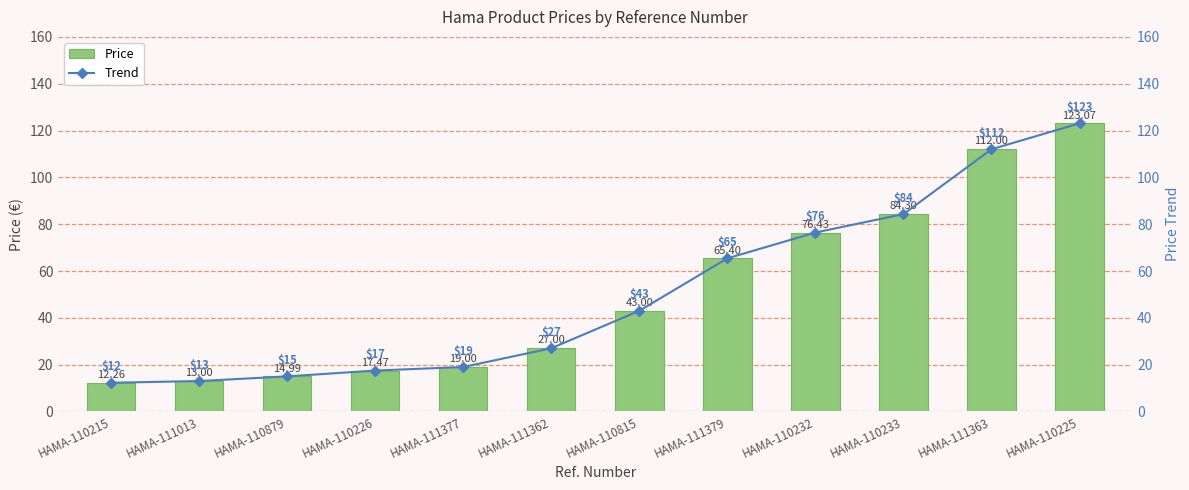

What is the difference between the second highest and minimum values in the Price series?

99.7